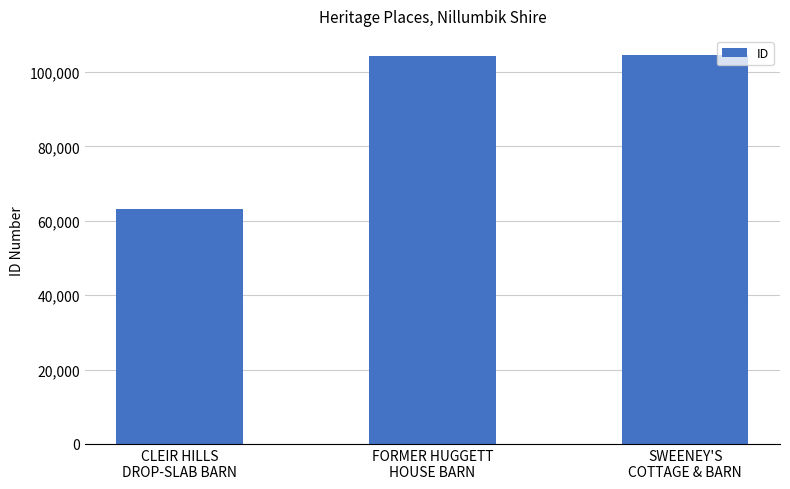

What position from the right is CLEIR HILLS
DROP-SLAB BARN?

3